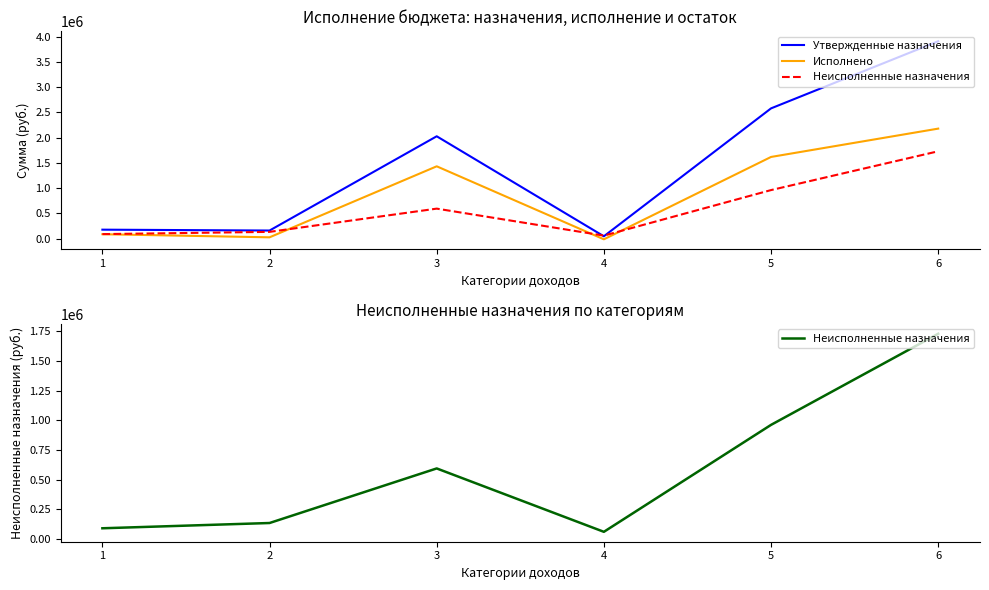

Reading left to right, transcribe all the data shown in this chart.

Утвержденные назначения: 1=178018.0	2=160869.0	3=2026525.0	4=47069.0	5=2579056.0	6=3907899.0
Исполнено: 1=88008.4	2=26471.6	3=1432161.9	4=-13068.0	5=1617461.5	6=2178194.1
Неисполненные назначения: 1=90009.6	2=134397.4	3=594363.1	4=60137.0	5=961594.5	6=1729704.9